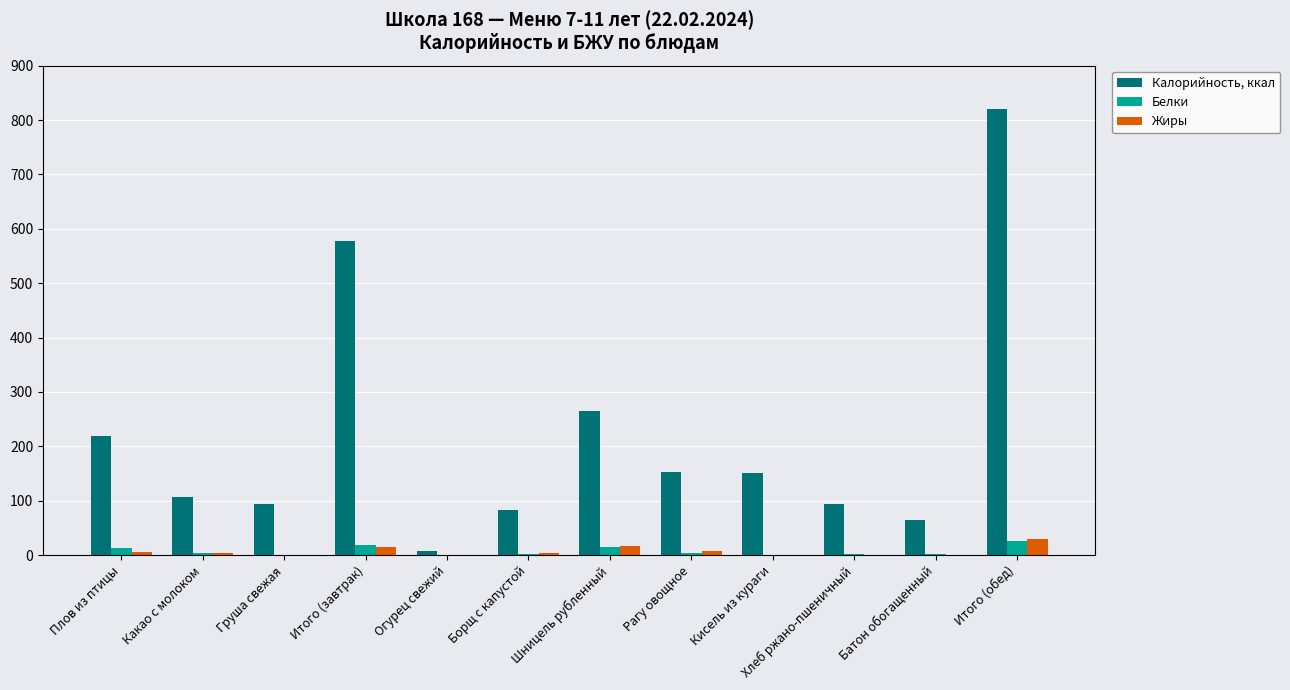

What are all the series names shown in the legend?

Калорийность, ккал, Белки, Жиры